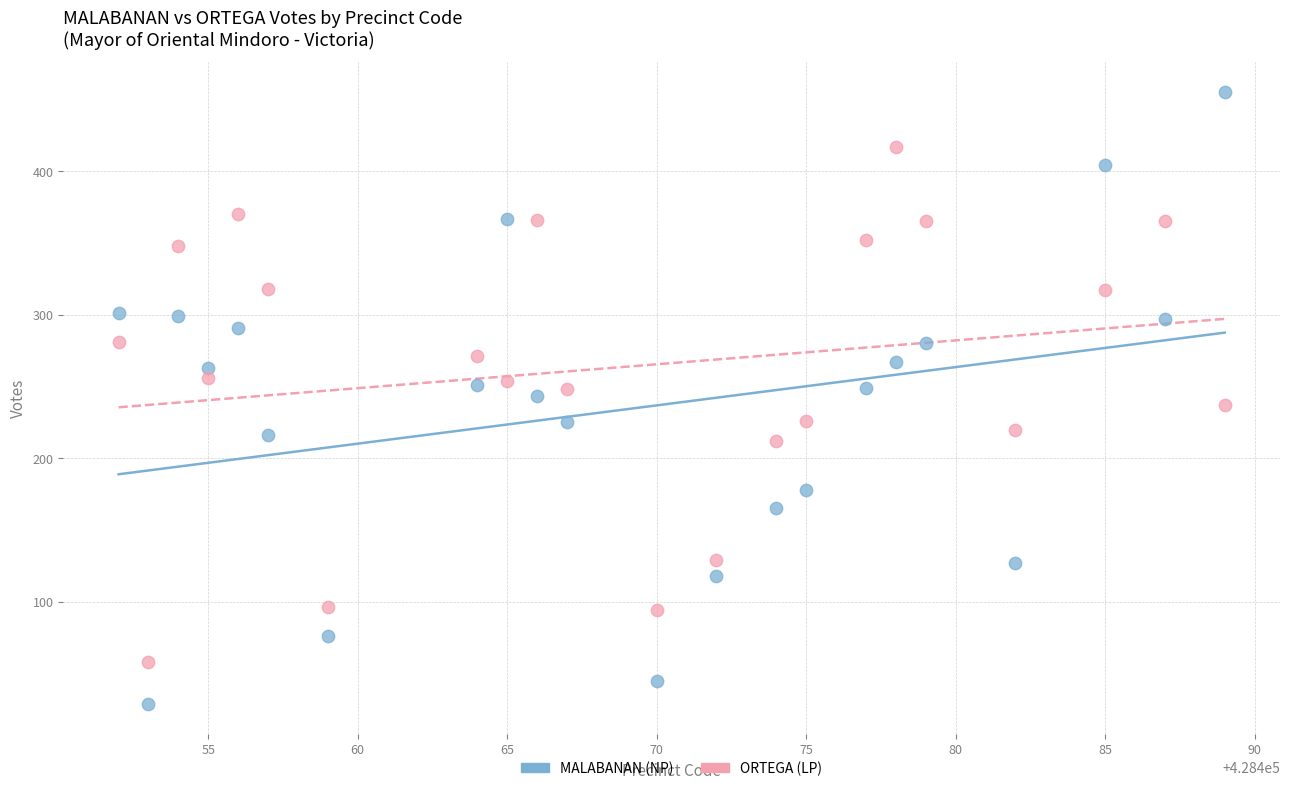

Across all data points, what is the range of X values (max minus min)?

37